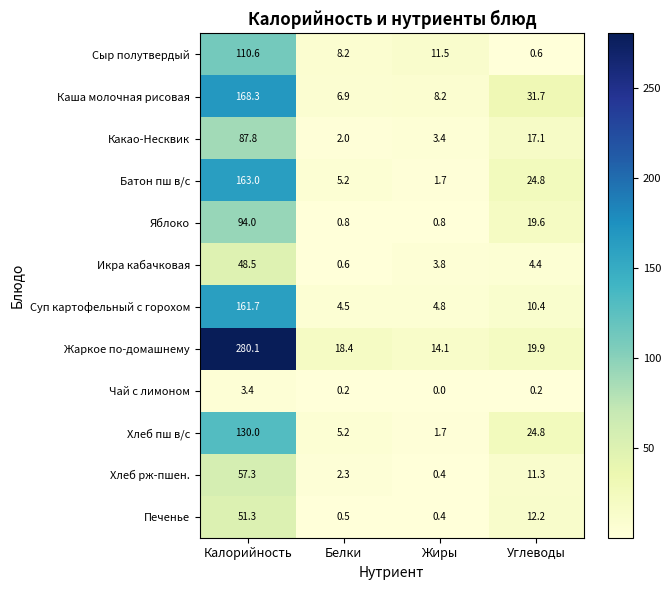

Which category has the lowest value in the Каша молочная рисовая series?

Белки